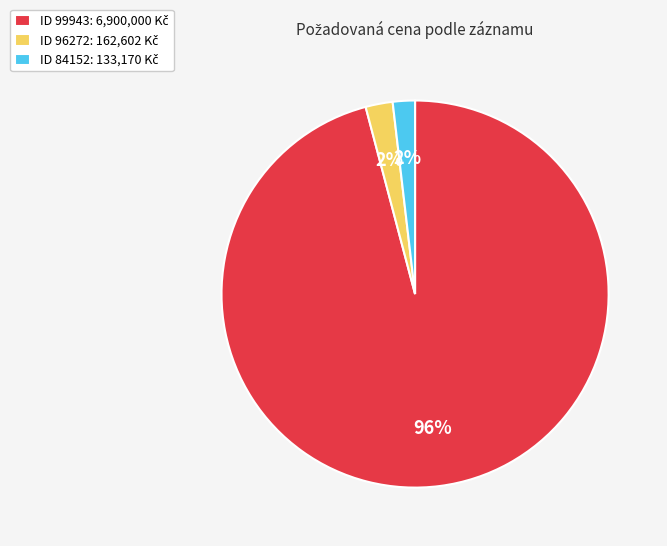

Does any single category account for the majority?

Yes